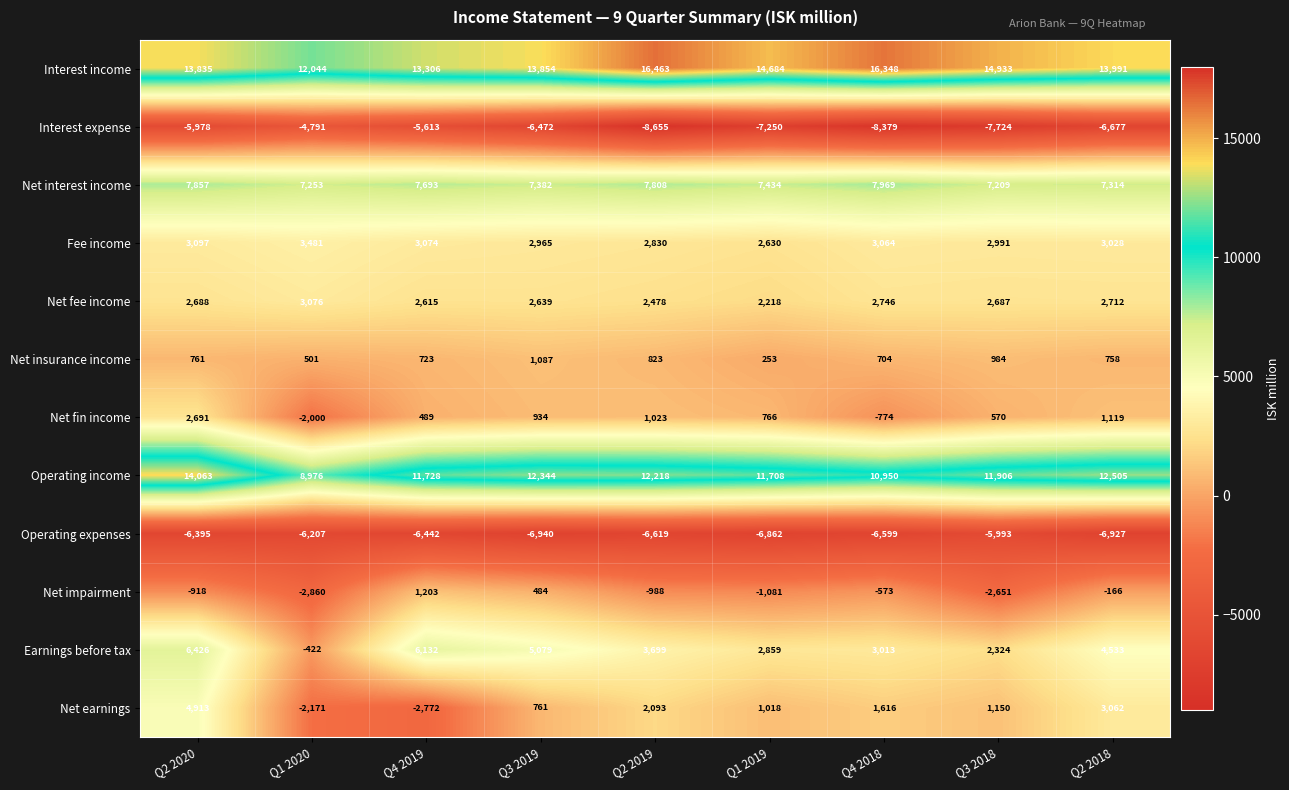

What is the difference between the second highest and minimum values in the Net insurance income series?

731